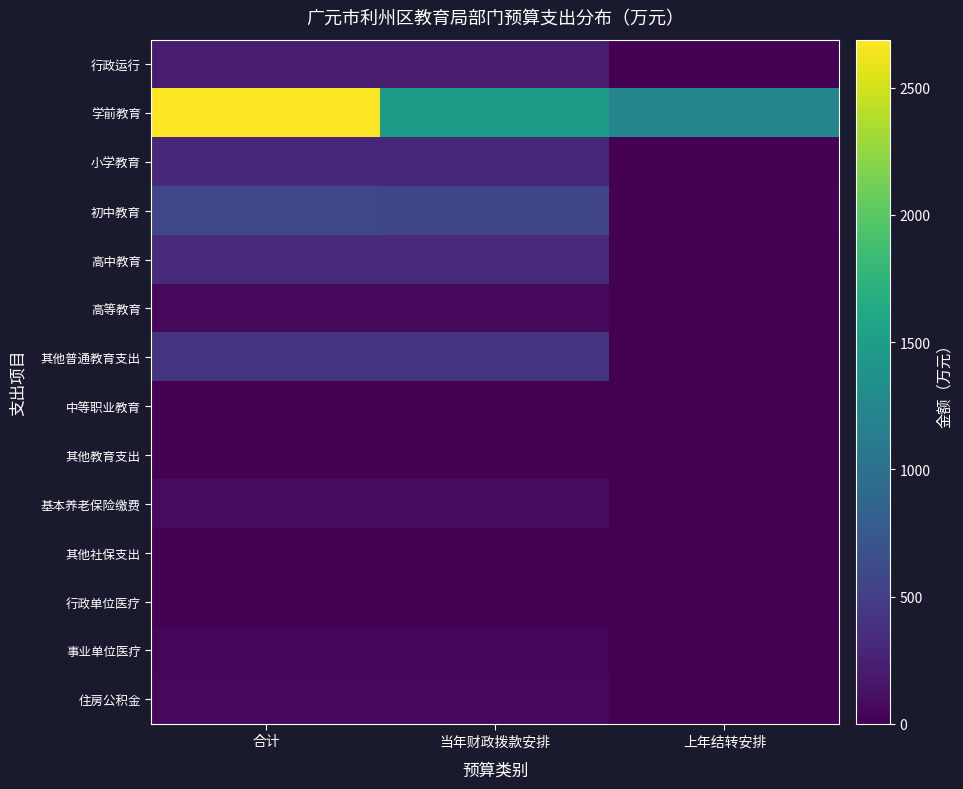

At 合计, list the series in order from smallest to largest.

其他教育支出, 其他社保支出, 行政单位医疗, 中等职业教育, 事业单位医疗, 高等教育, 住房公积金, 基本养老保险缴费, 行政运行, 小学教育, 高中教育, 其他普通教育支出, 初中教育, 学前教育